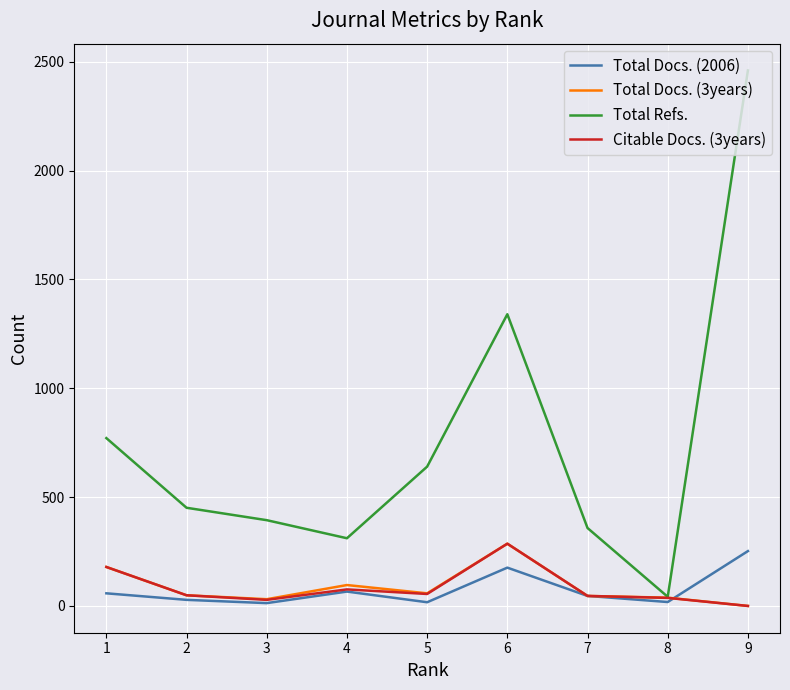

At which category is the sum across all series the highest?

9